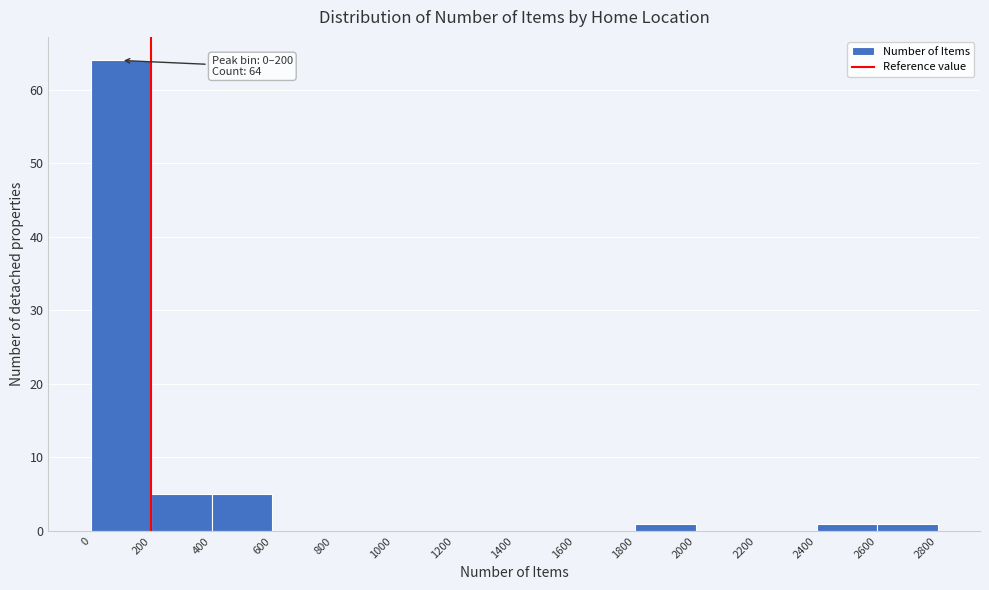

Over which range of the x-axis is the bar tallest?

0 to 200